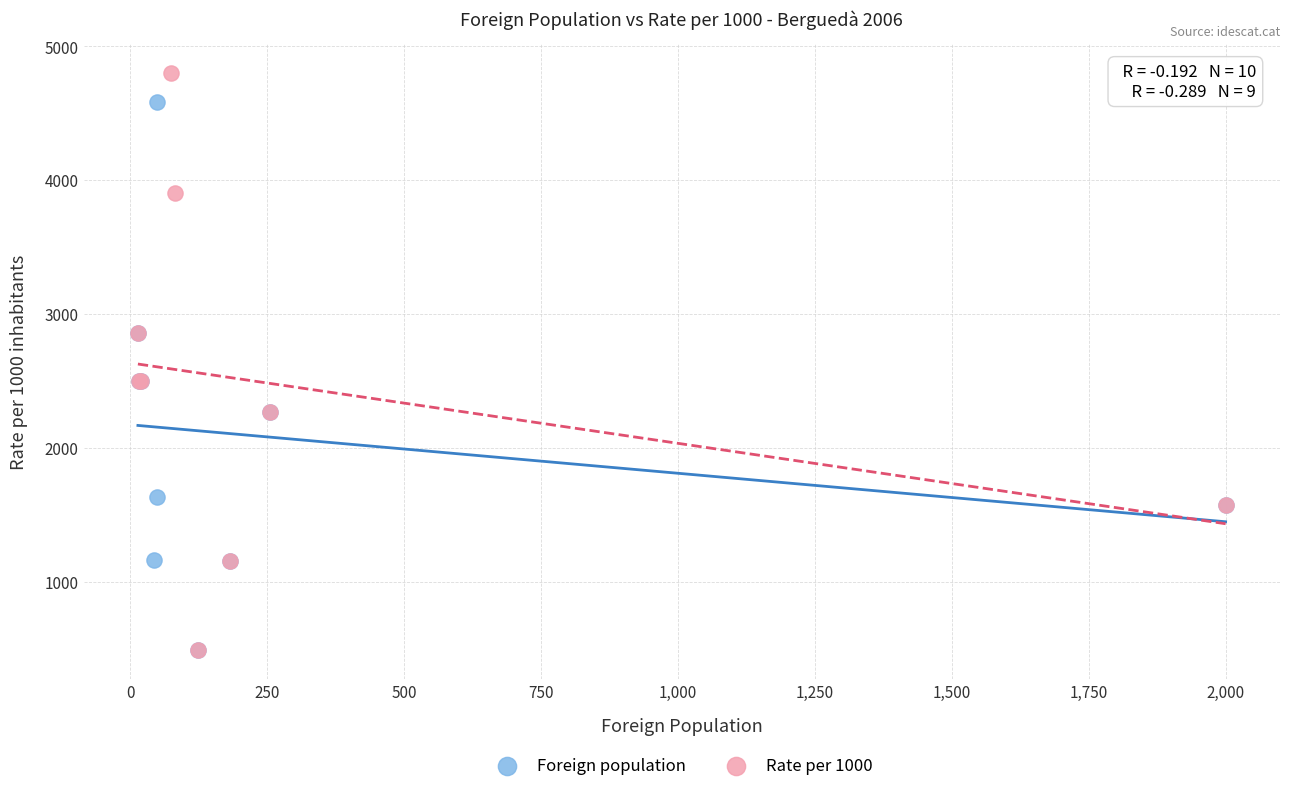

Which series contains the highest Y value?

Rate per 1000